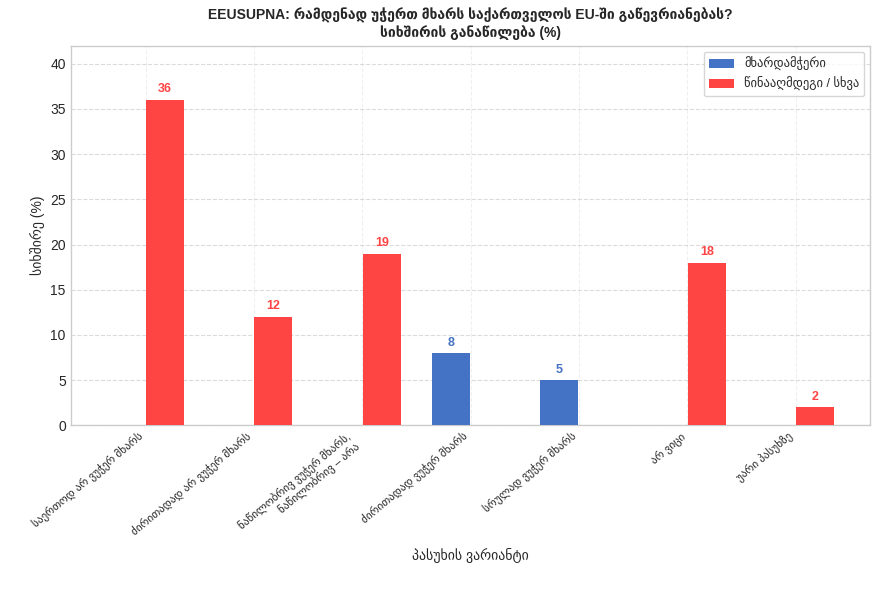

What is the difference between the maximum and minimum values in the მხარდამჭერი series?

8